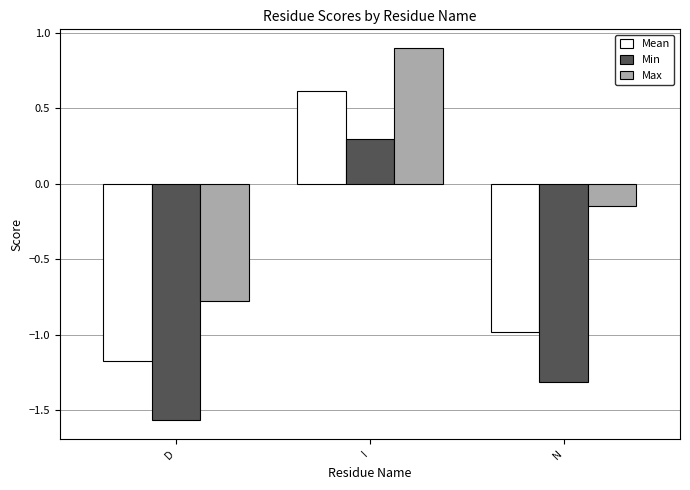

Is the value of Min at N greater than the value of Mean at N?

No